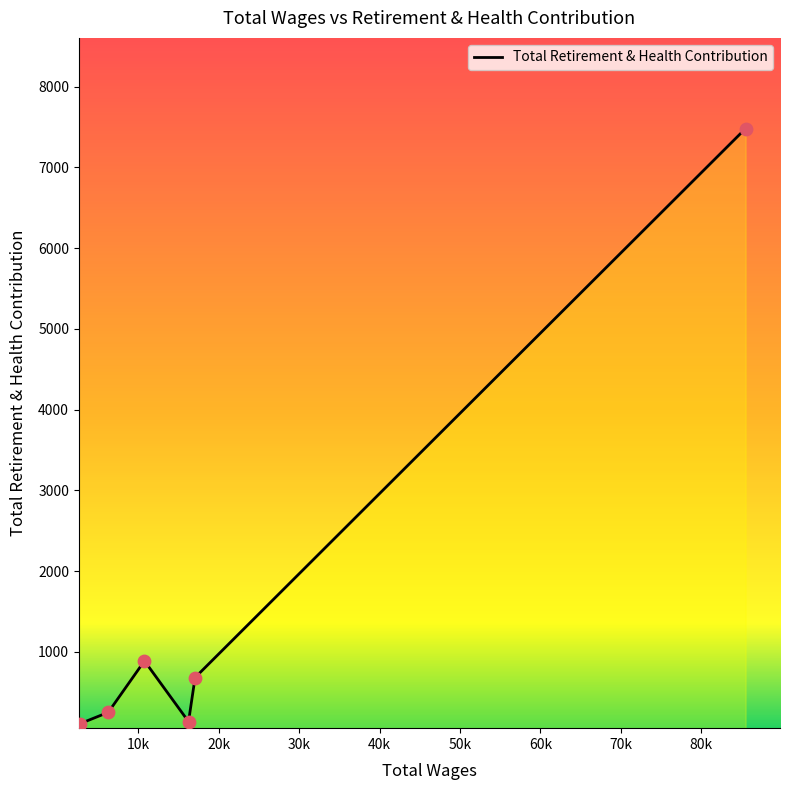

True or false: there are more than 1 points higher than both neighbors.

False